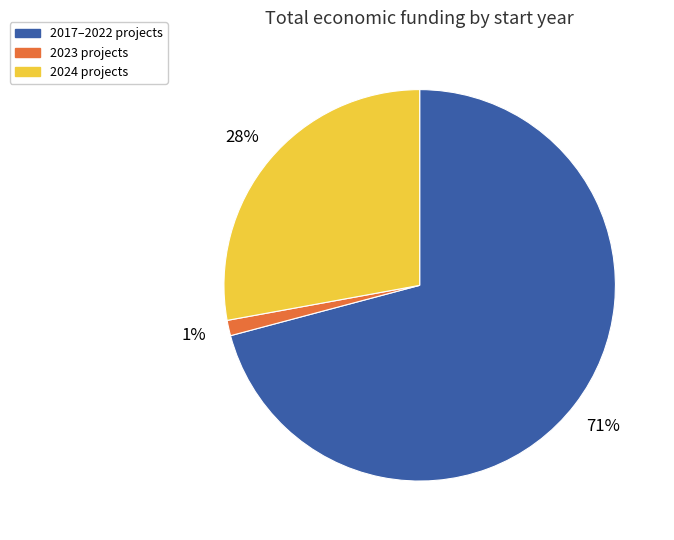

To the nearest percent, what is the difference between the largest and smallest slice percentages?

70%